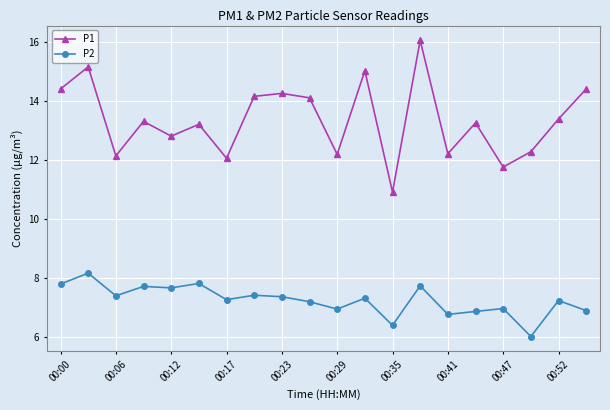

Which series has the largest total across all categories?

P1